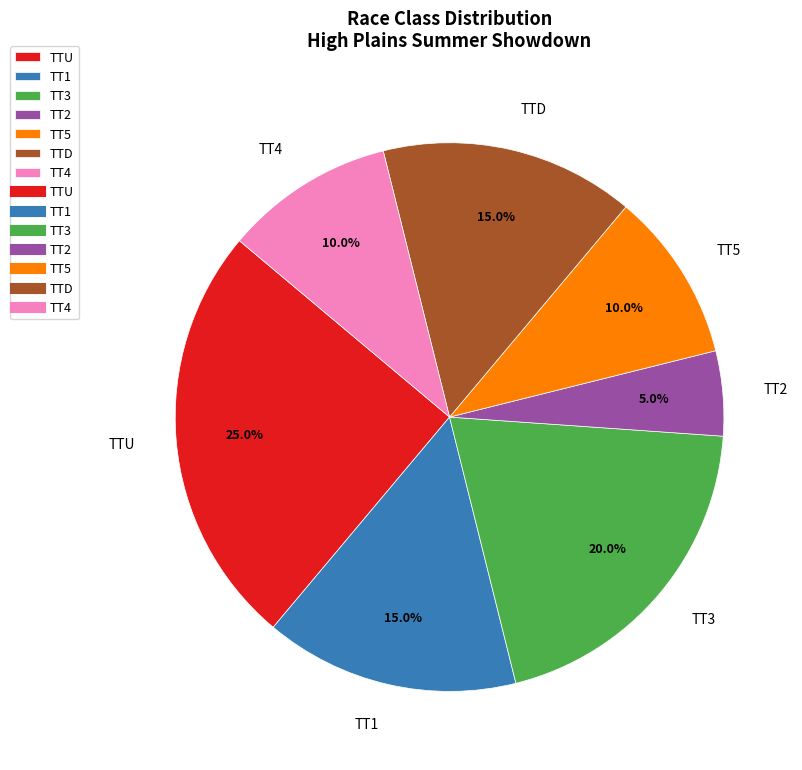

True or false: TTU accounts for 25% of the total.

True